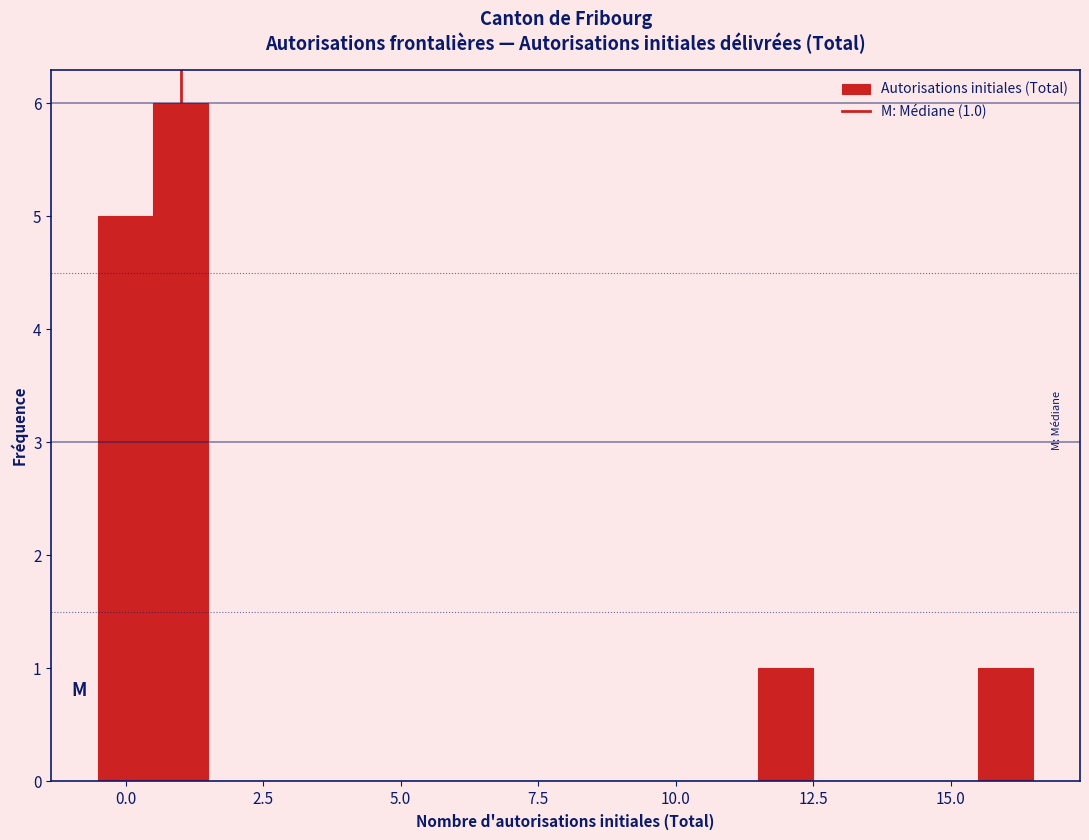

Around what value on the x-axis is the tallest bar? Give the approximate position of its centre, as read against the axis.

1.0